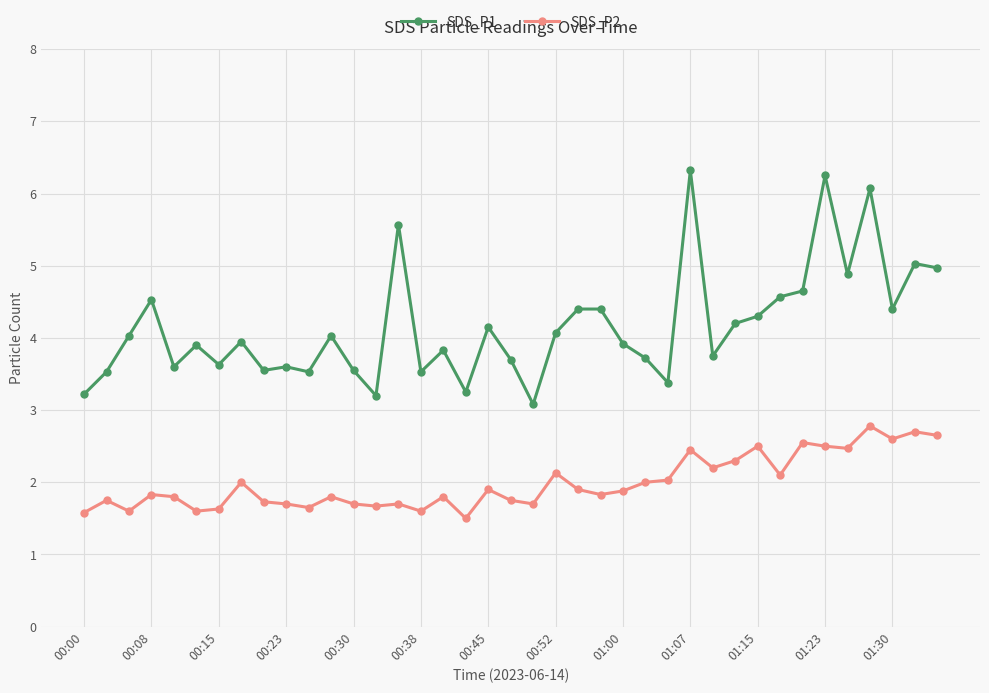

What is the minimum value shown in the chart?

1.5